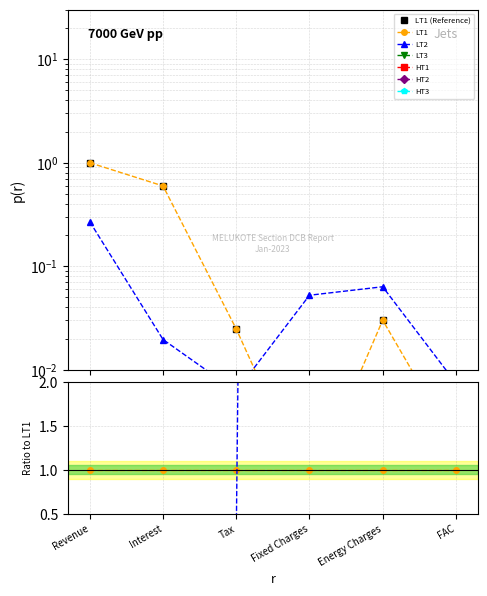

Reading left to right, extract all data points from this chart.

LT1: 1.0	0.6	0.0	0.0	0.0	0.0
LT2: 0.3	0.0	0.0	0.1	0.1	0.0
LT3: 0.0	0.0	0.0	0.0	0.0	0.0